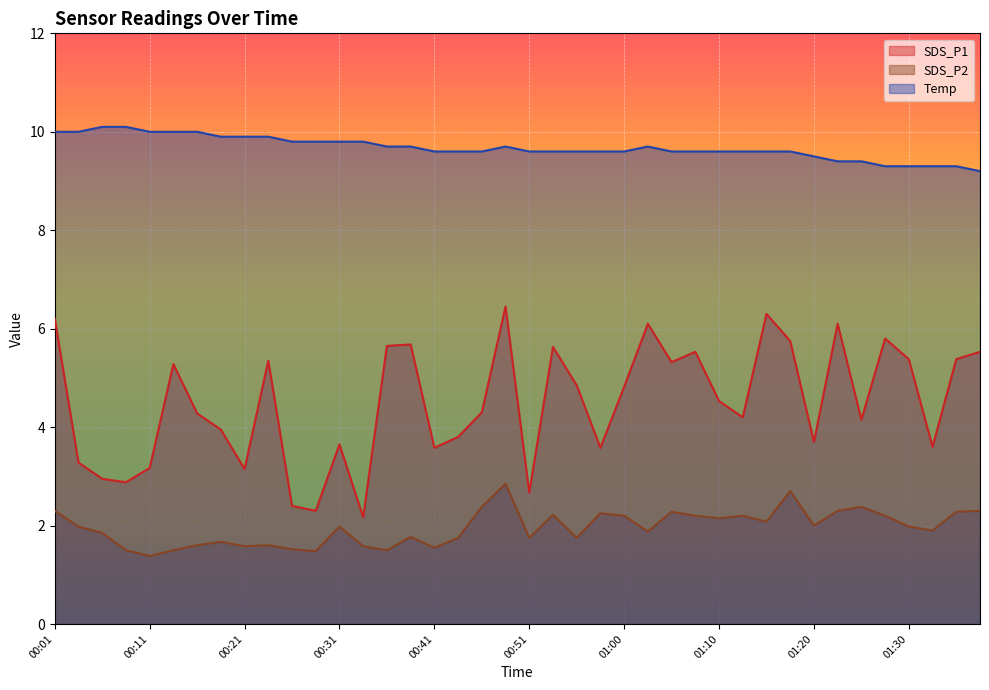

What position from the left is 00:26?

11